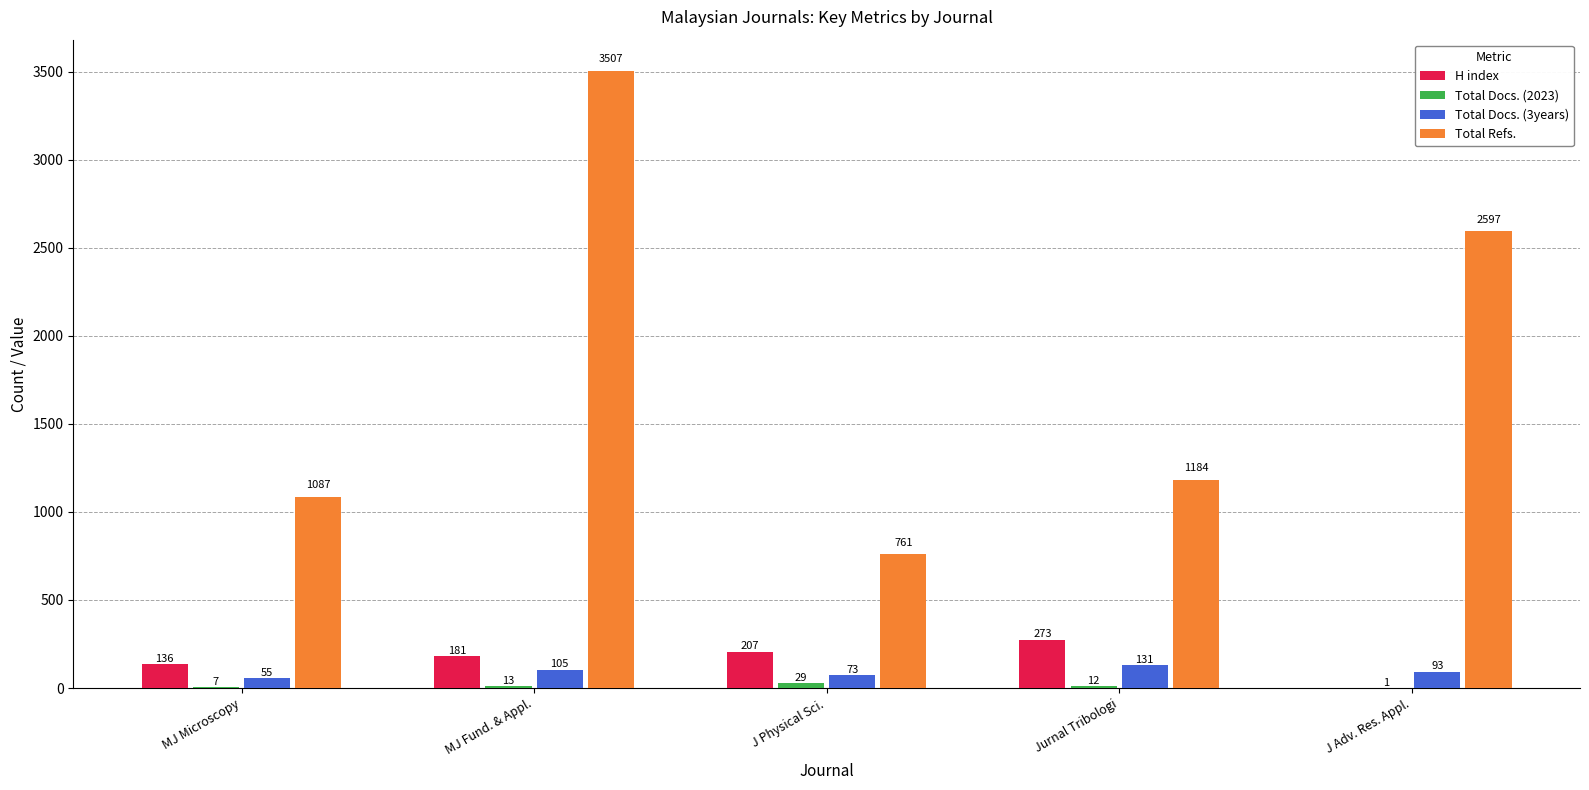

The value of Total Refs. at J Physical Sci. is 761. True or false?

True